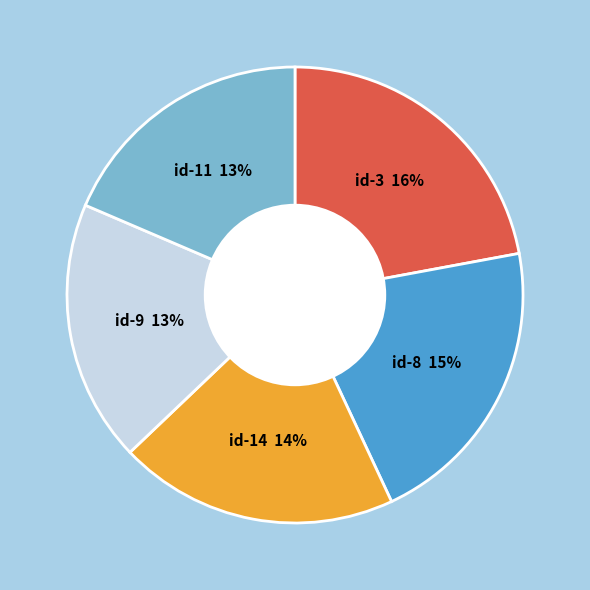

True or false: 6 accounts for 2% of the total.

False